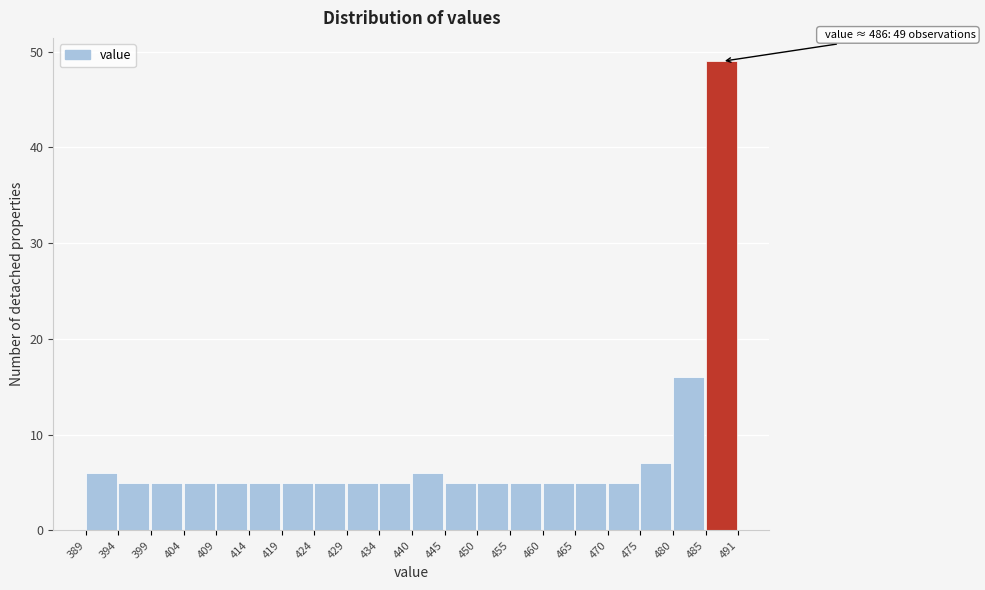

Which range on the x-axis has the tallest bar?

485 to 491